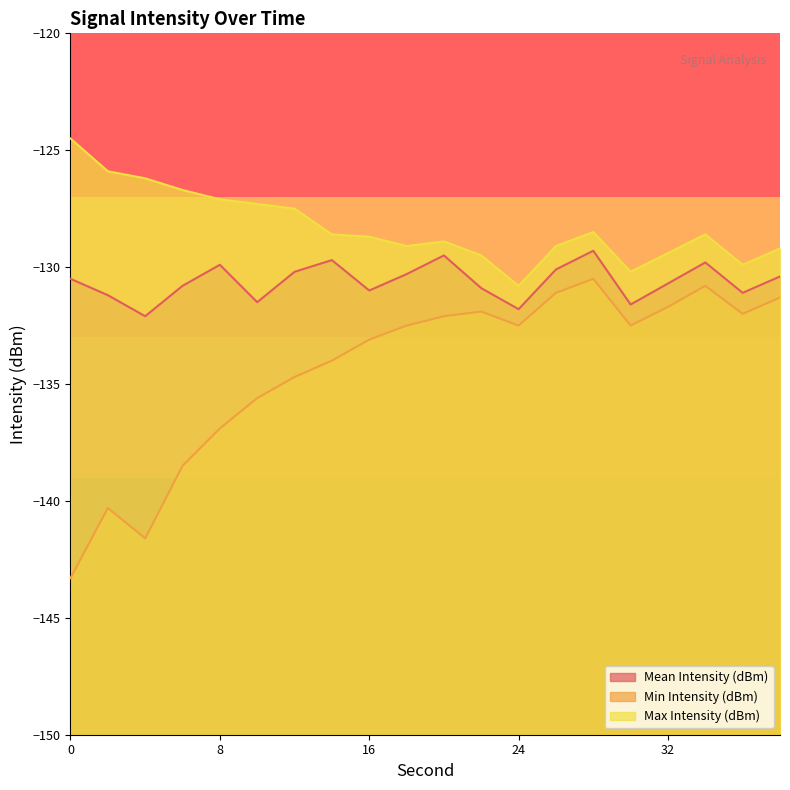

Reading right to left, list all the values displayed in this chart.

Mean Intensity (dBm): 38=-130.4	36=-131.1	34=-129.8	32=-130.7	30=-131.6	28=-129.3	26=-130.1	24=-131.8	22=-130.9	20=-129.5	18=-130.3	16=-131.0	14=-129.7	12=-130.2	10=-131.5	8=-129.9	6=-130.8	4=-132.1	2=-131.2	0=-130.5
Min Intensity (dBm): 38=-131.3	36=-132.0	34=-130.8	32=-131.7	30=-132.5	28=-130.5	26=-131.1	24=-132.5	22=-131.9	20=-132.1	18=-132.5	16=-133.1	14=-134.0	12=-134.7	10=-135.6	8=-136.9	6=-138.5	4=-141.6	2=-140.3	0=-143.3
Max Intensity (dBm): 38=-129.2	36=-129.9	34=-128.6	32=-129.4	30=-130.2	28=-128.5	26=-129.1	24=-130.8	22=-129.5	20=-128.9	18=-129.1	16=-128.7	14=-128.6	12=-127.5	10=-127.3	8=-127.1	6=-126.7	4=-126.2	2=-125.9	0=-124.5